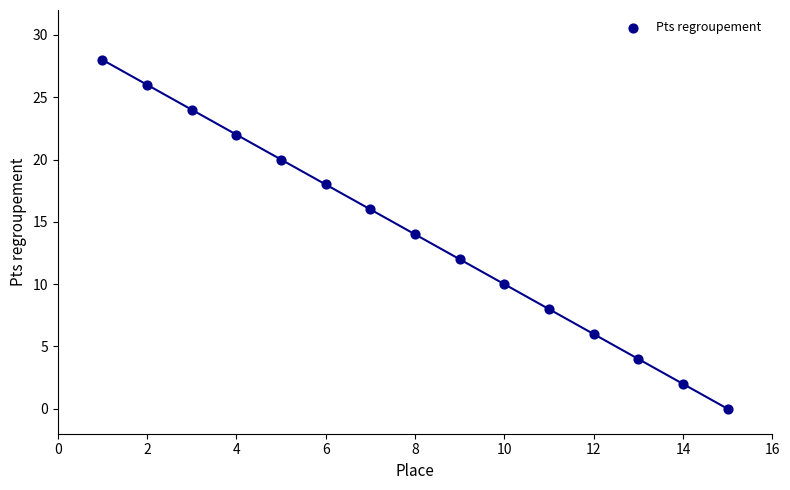

What is the range of X values (max minus min)?

14